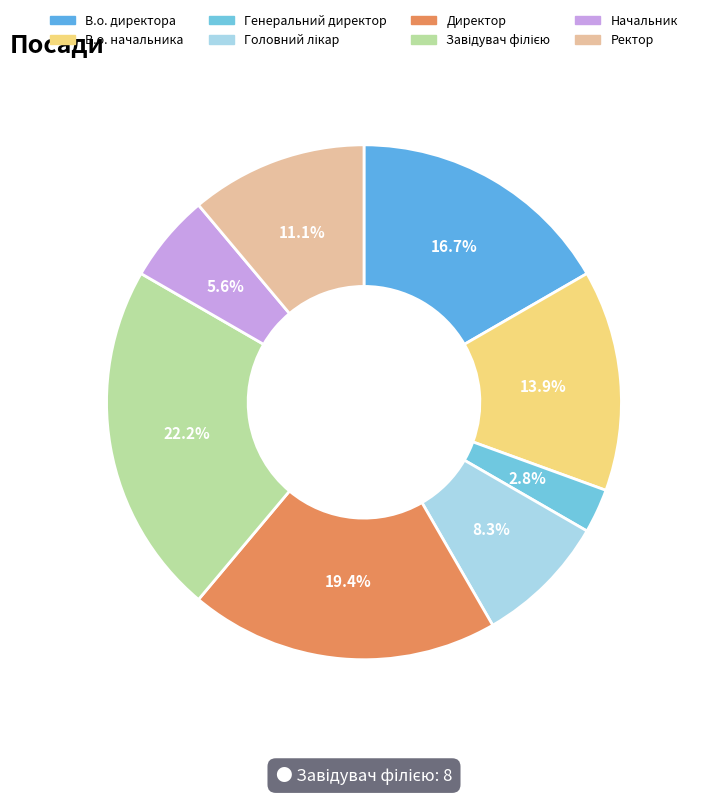

To the nearest percent, what is the combined percentage of Ректор and Завідувач філією?

33%